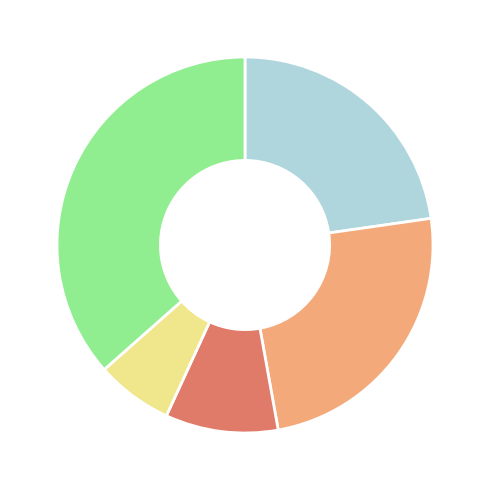

Does any single category account for the majority?

No